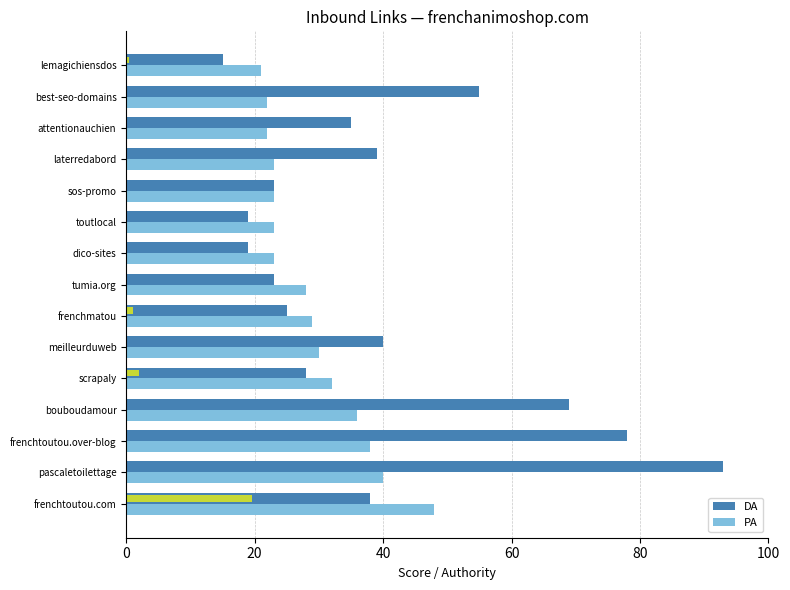

What is the value of the PA bar at the 14th from the left?

22